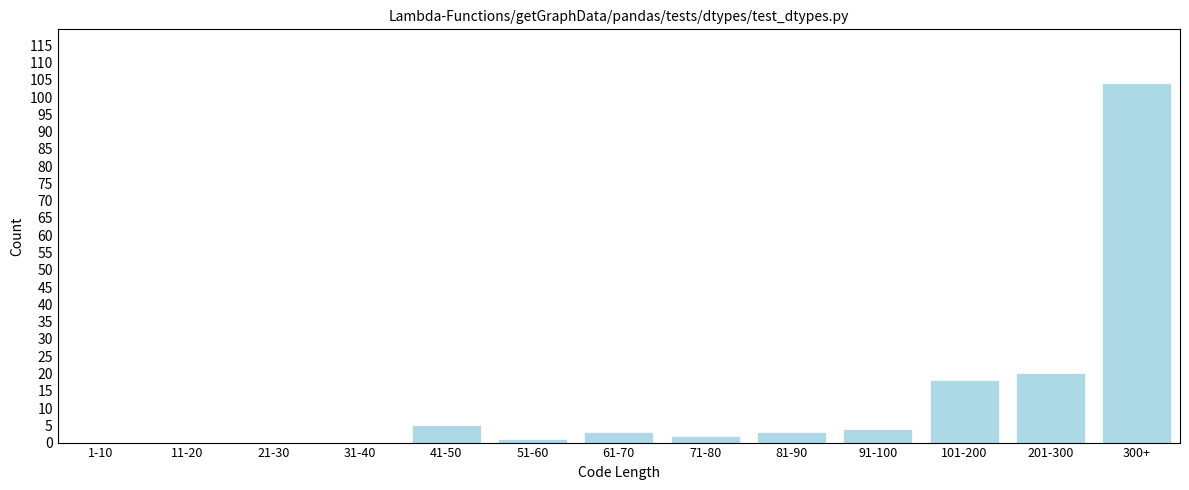

Reading left to right, extract all data points from this chart.

1-10=0	11-20=0	21-30=0	31-40=0	41-50=5	51-60=1	61-70=3	71-80=2	81-90=3	91-100=4	101-200=18	201-300=20	300+=104